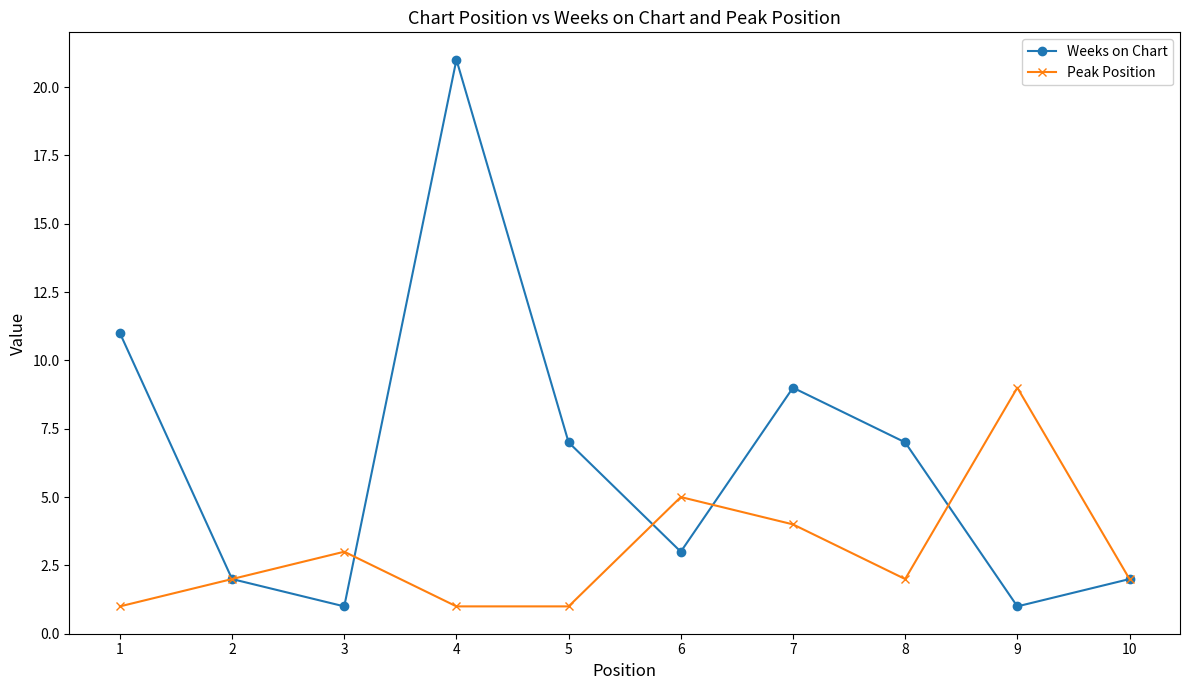

Which category has the highest value in the Weeks on Chart series?

4